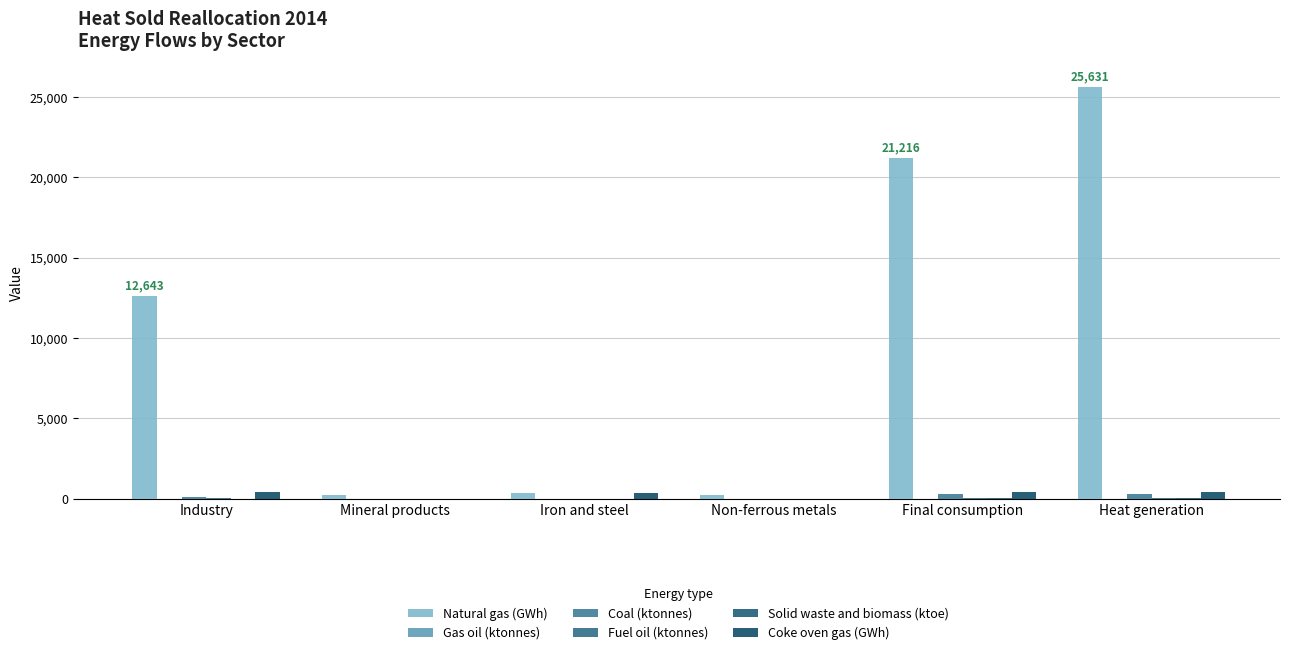

At which category does the chart reach its minimum across all series?

Iron and steel